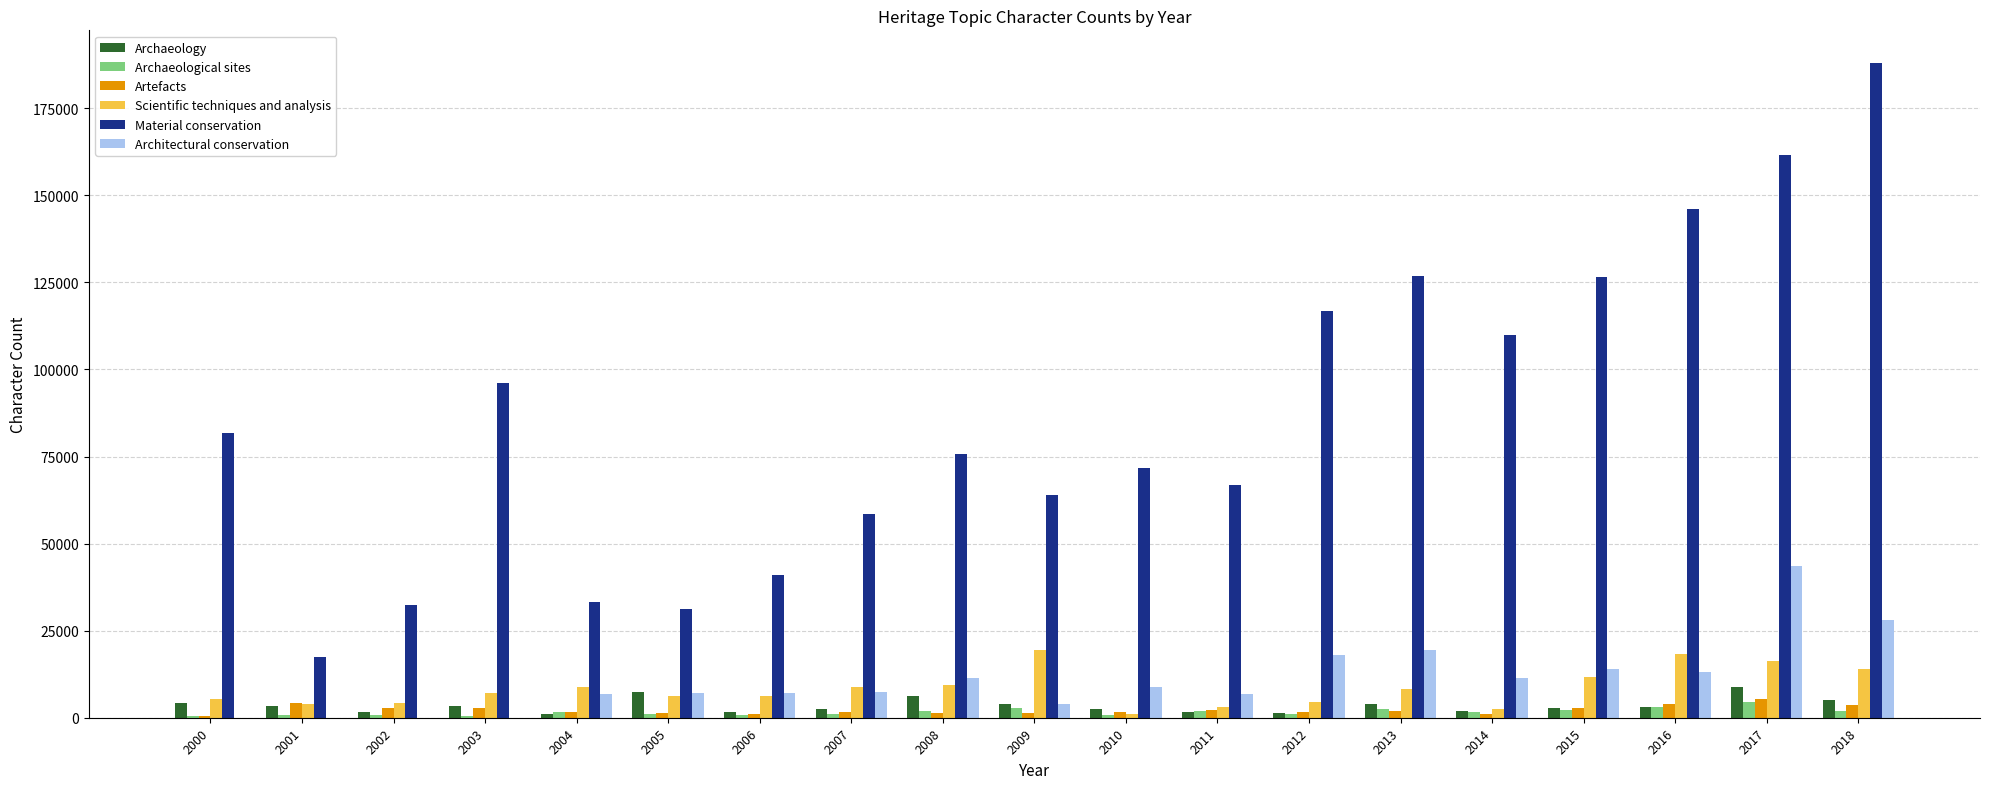

Is the value of Material conservation at 2009 greater than the value of Scientific techniques and analysis at 2018?

Yes